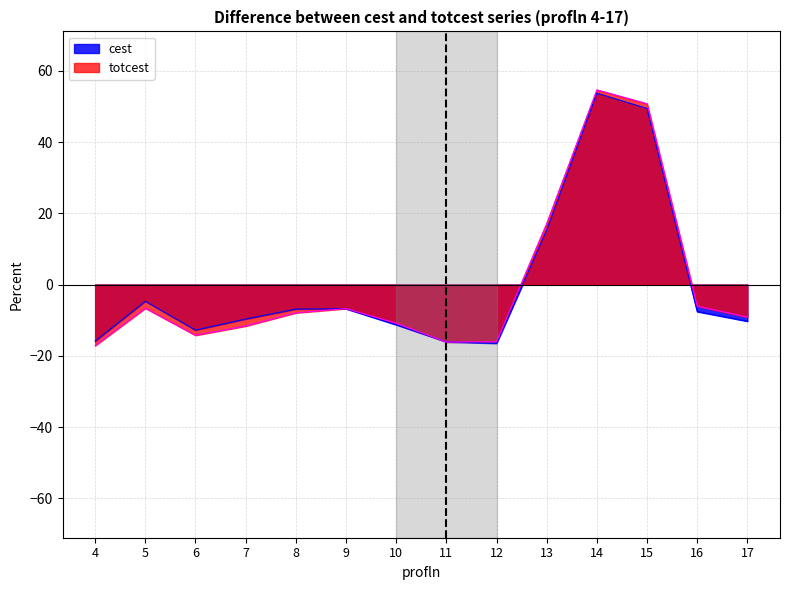

List the labels in order of totcest value, largest first.

14, 15, 13, 16, 5, 9, 8, 17, 10, 7, 6, 12, 11, 4